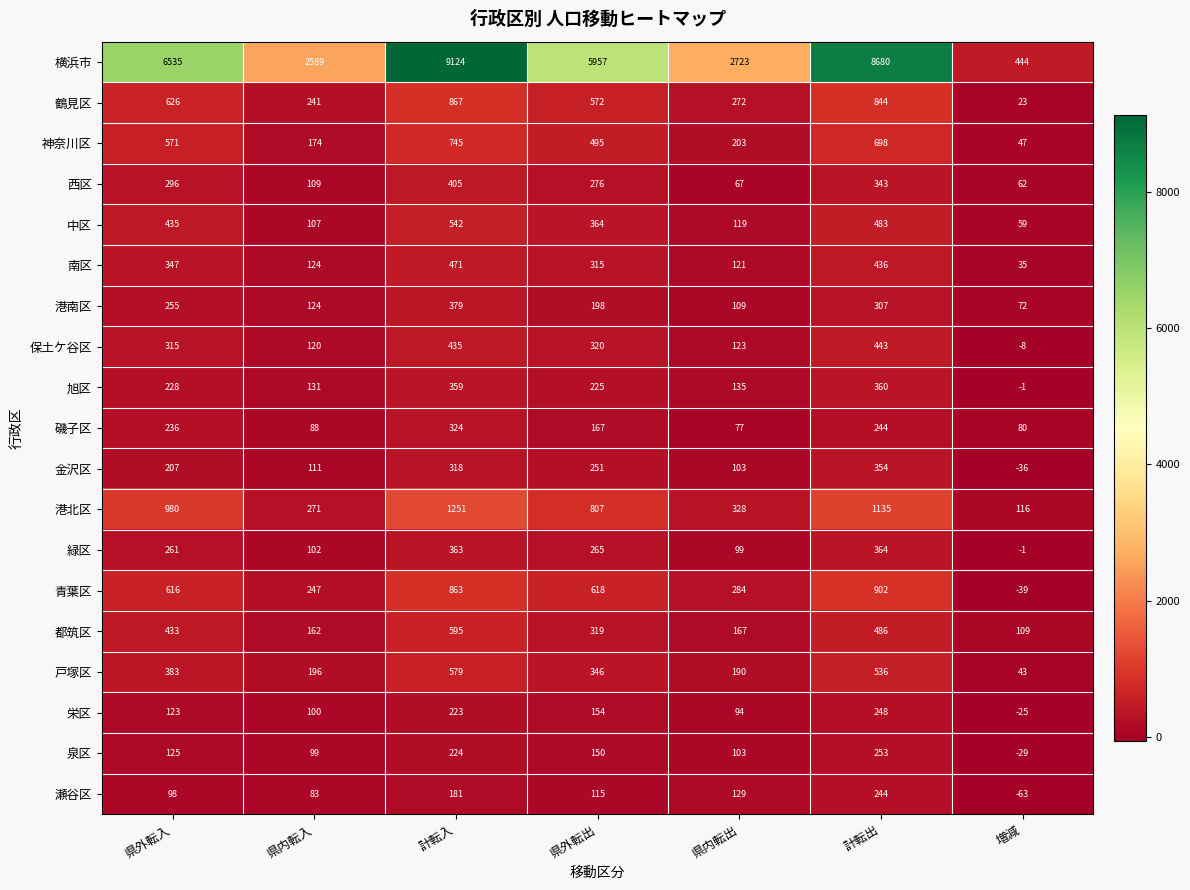

True or false: 中区 has a value of 435 at 県外転入.

True